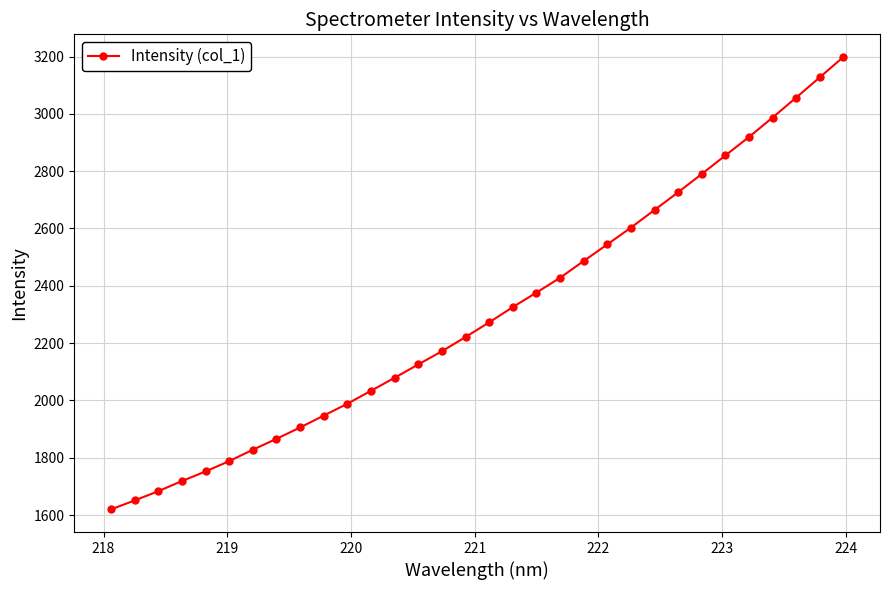

What is the average value?

2304.5